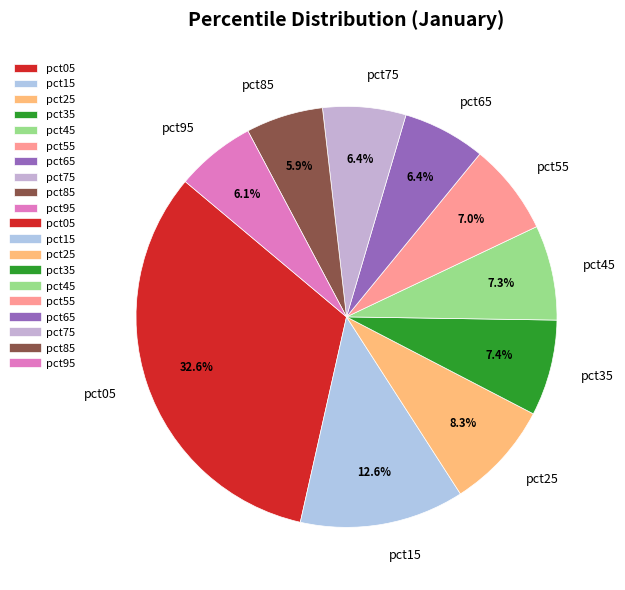

Which has a higher value, pct05 or pct75?

pct05